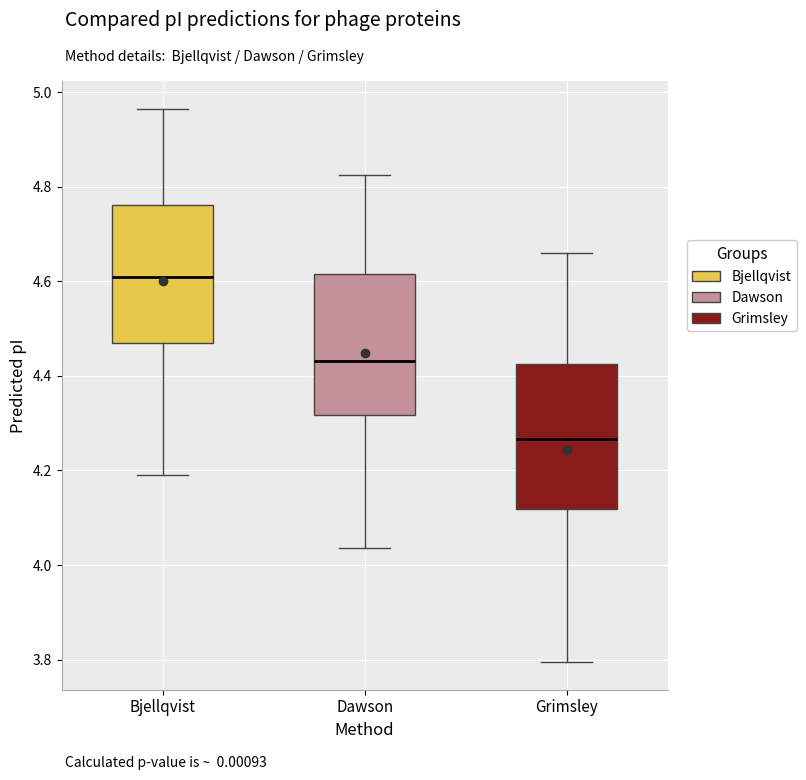

Reading left to right, transcribe this box plot: for each box, give where its median line is, the range the box spans, and where its two whiskers end, as read against the y-axis. The values are not printed on the chart, so give them approximately, as read against the axis.

Bjellqvist: median 4.60, box 4.46 to 4.76, whiskers 4.20 to 4.96
Dawson: median 4.44, box 4.32 to 4.62, whiskers 4.04 to 4.82
Grimsley: median 4.26, box 4.12 to 4.42, whiskers 3.80 to 4.66